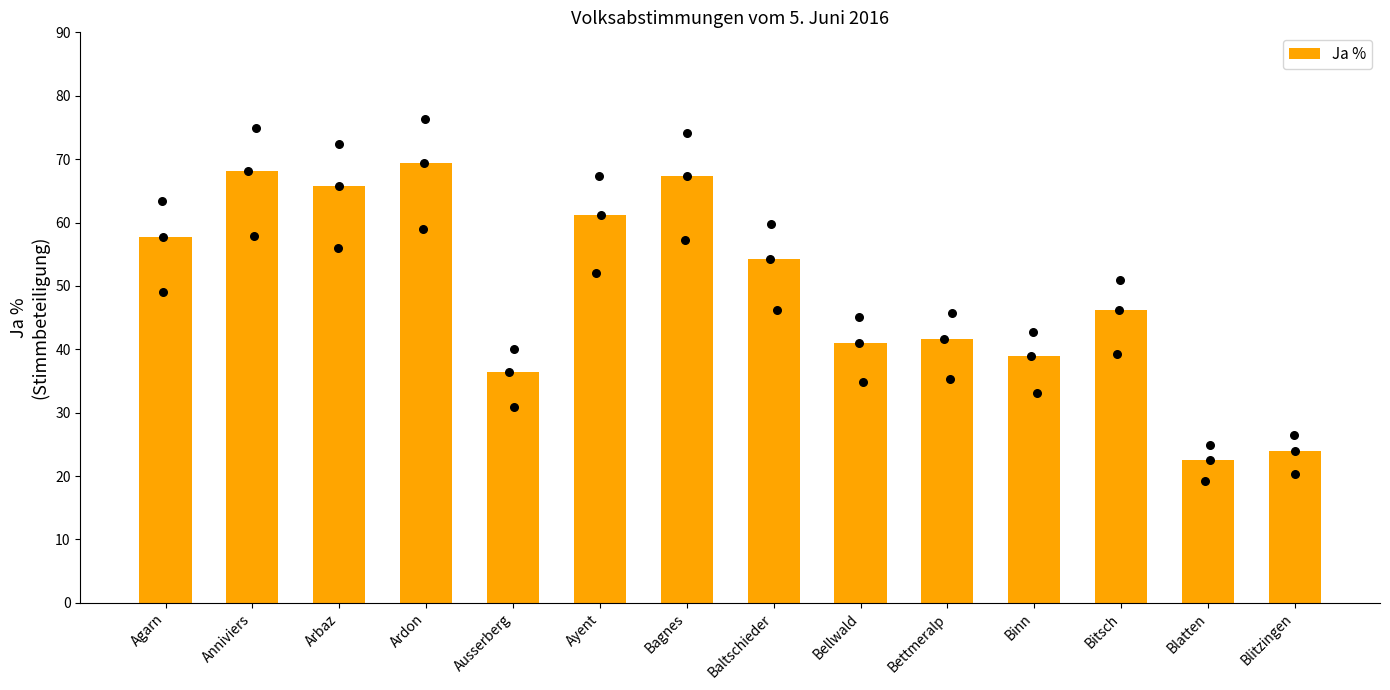

Which has a higher value, Anniviers or Arbaz?

Anniviers